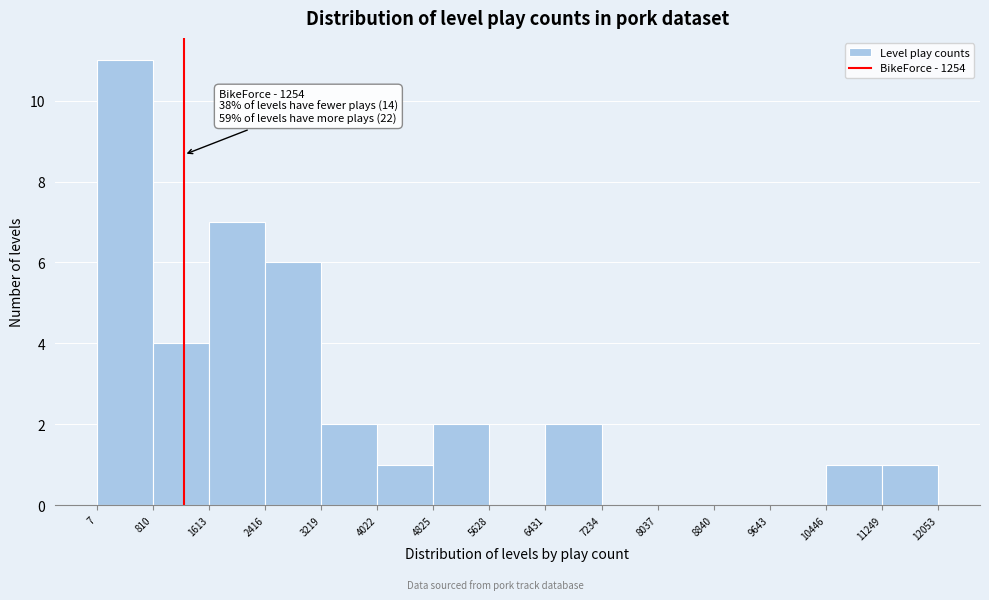

Which range on the x-axis has the tallest bar?

7 to 810